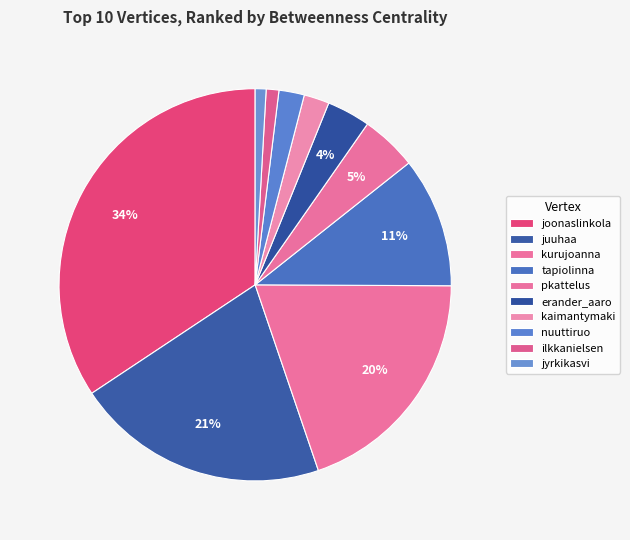

Which has a higher value, joonaslinkola or ilkkanielsen?

joonaslinkola